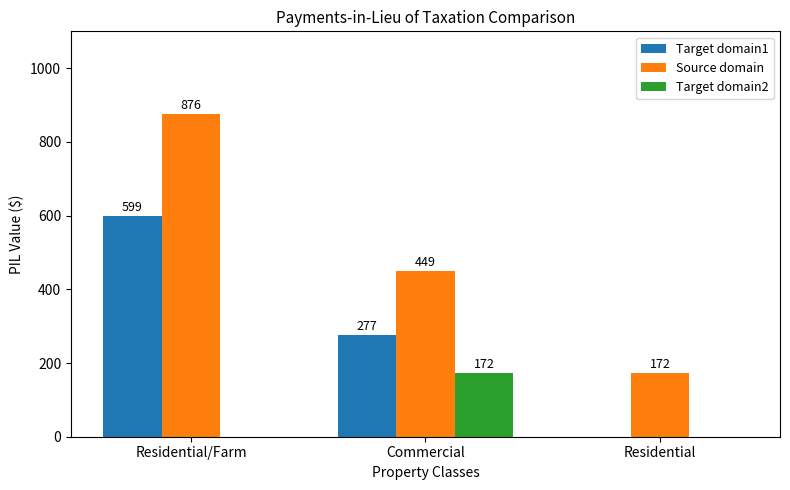

At which label is Target domain1 closest to 299?

Commercial